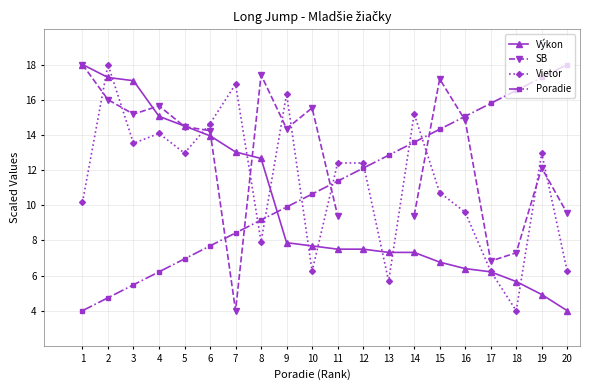

What are all the series names shown in the legend?

Výkon, SB, Vietor, Poradie